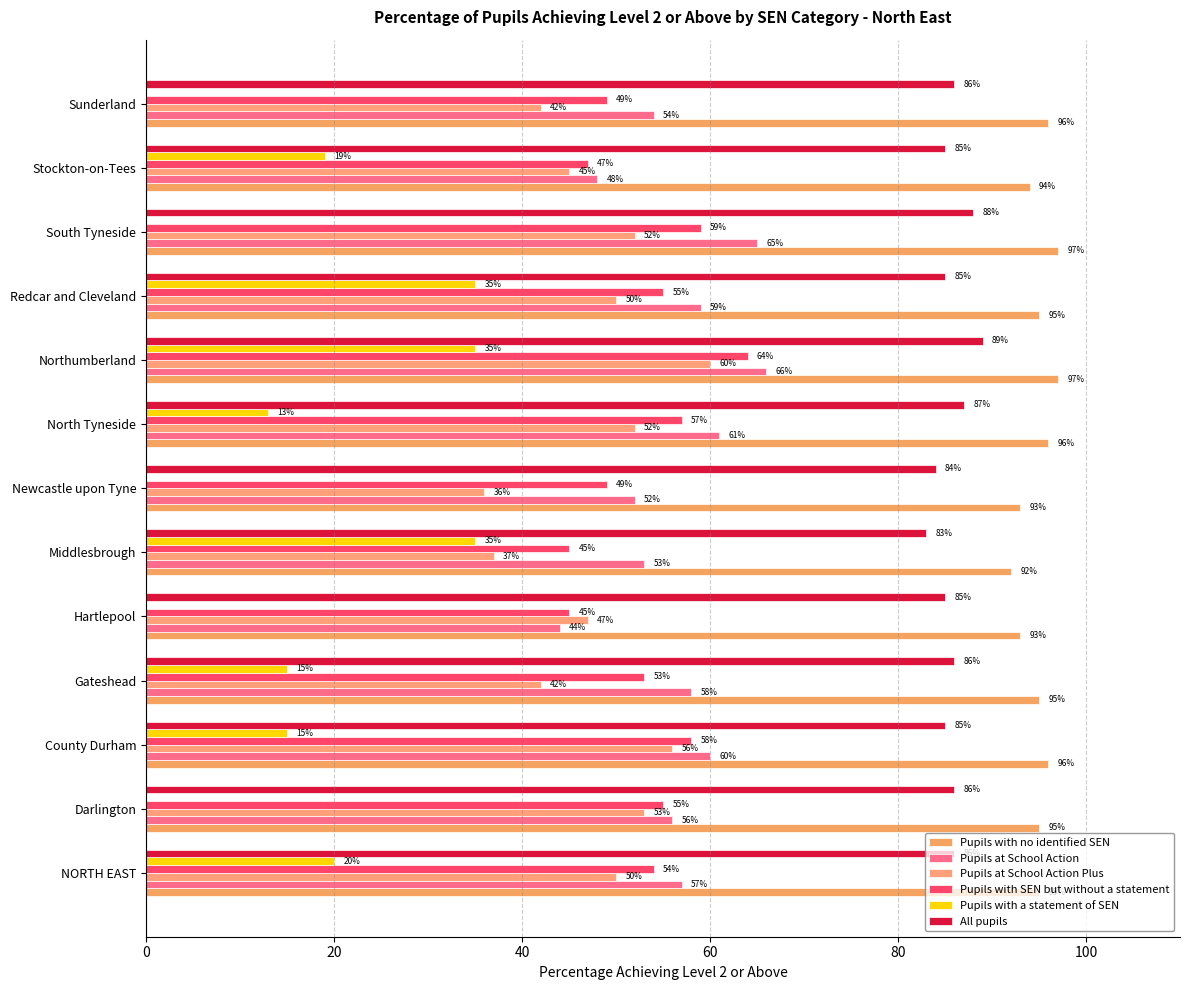

What is the difference between the maximum and second lowest values in the Pupils at School Action series?

18